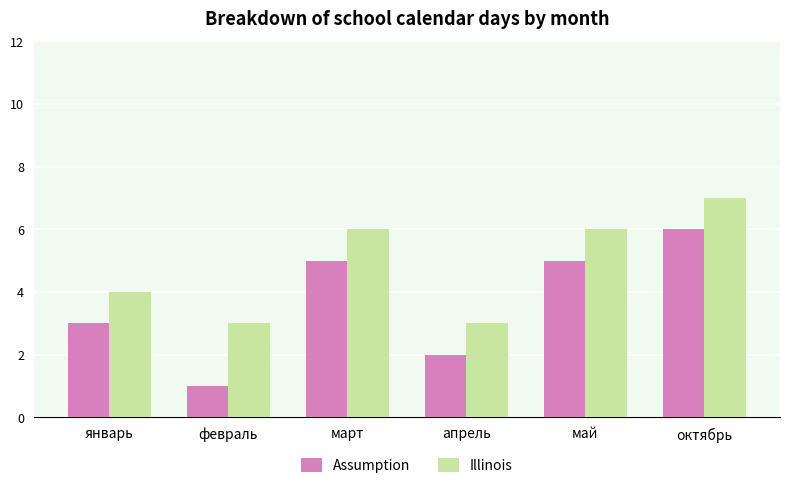

At which category is the sum across all series the highest?

октябрь